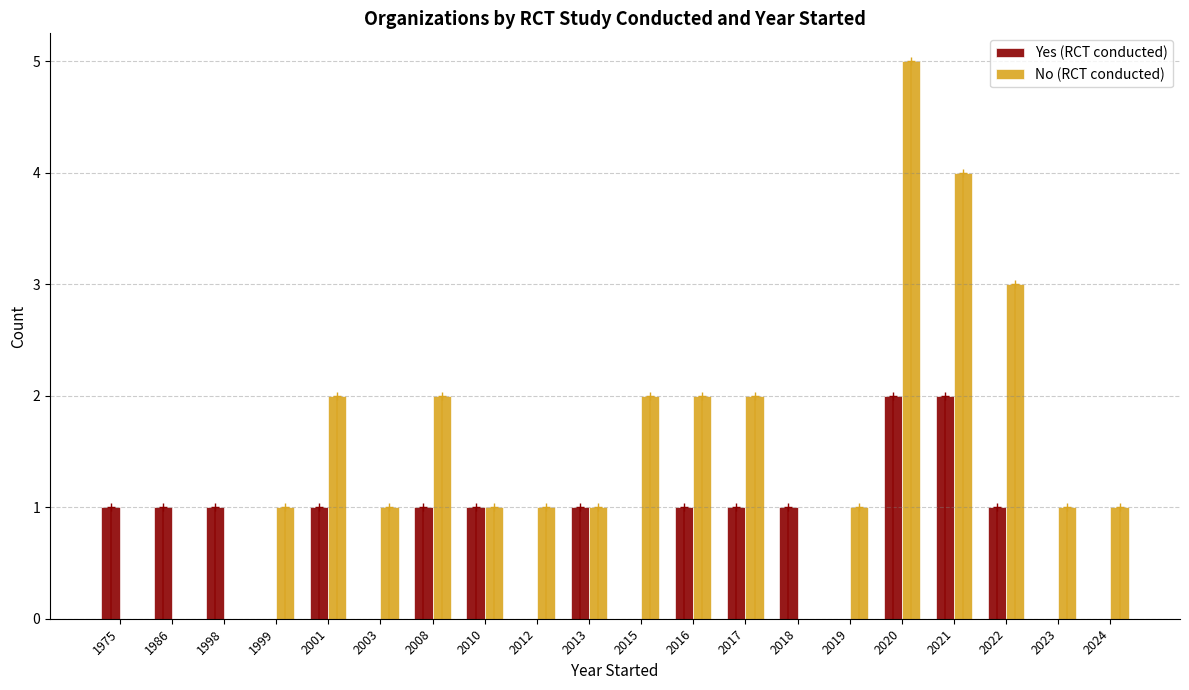

Between 2010 and 2017, which is larger?

2010